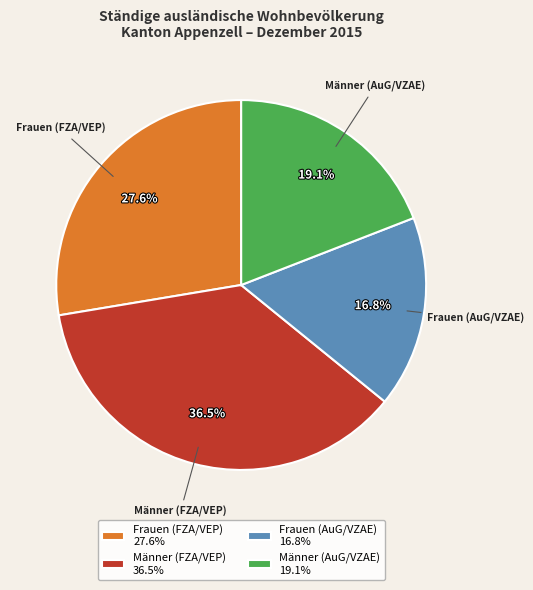

Is there any slice that represents more than half of the pie?

No